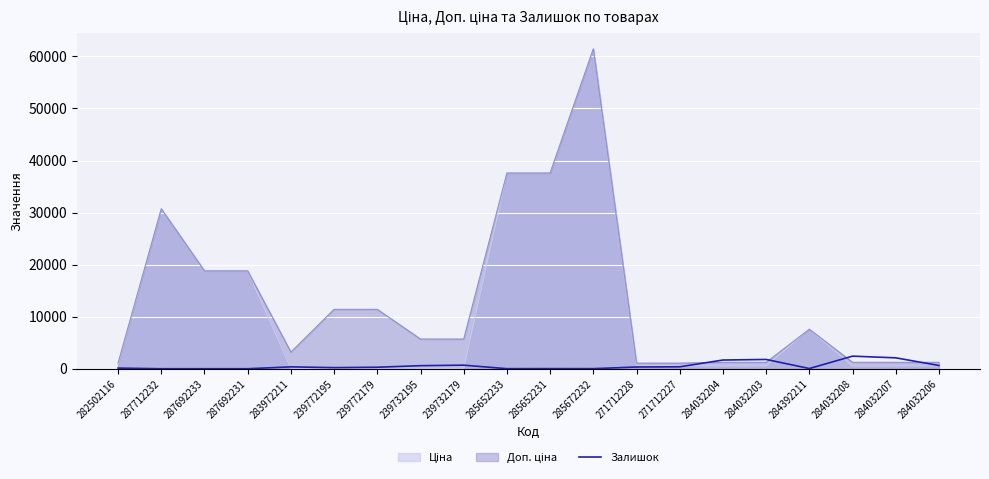

What is the label of the 11th point from the right?

285652233